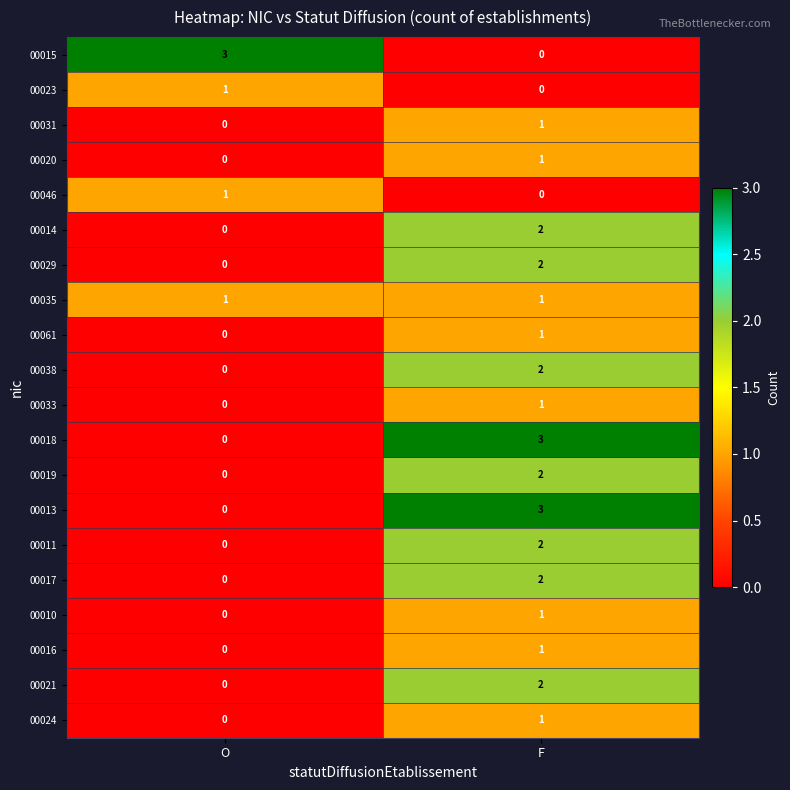

Where is 00011 nearest to the value 1?

O